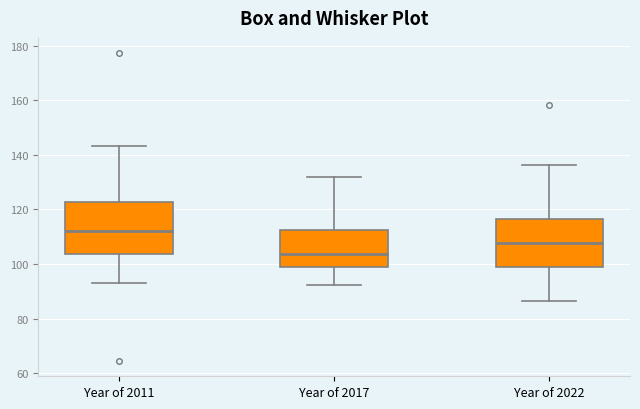

Reading left to right, transcribe this box plot: for each box, give where its median line is, the range the box spans, and where its two whiskers end, as read against the y-axis. The values are not printed on the chart, so give them approximately, as read against the axis.

Year of 2011: median 112, box 104 to 122, whiskers 94 to 144
Year of 2017: median 104, box 98 to 112, whiskers 92 to 132
Year of 2022: median 108, box 98 to 116, whiskers 86 to 136